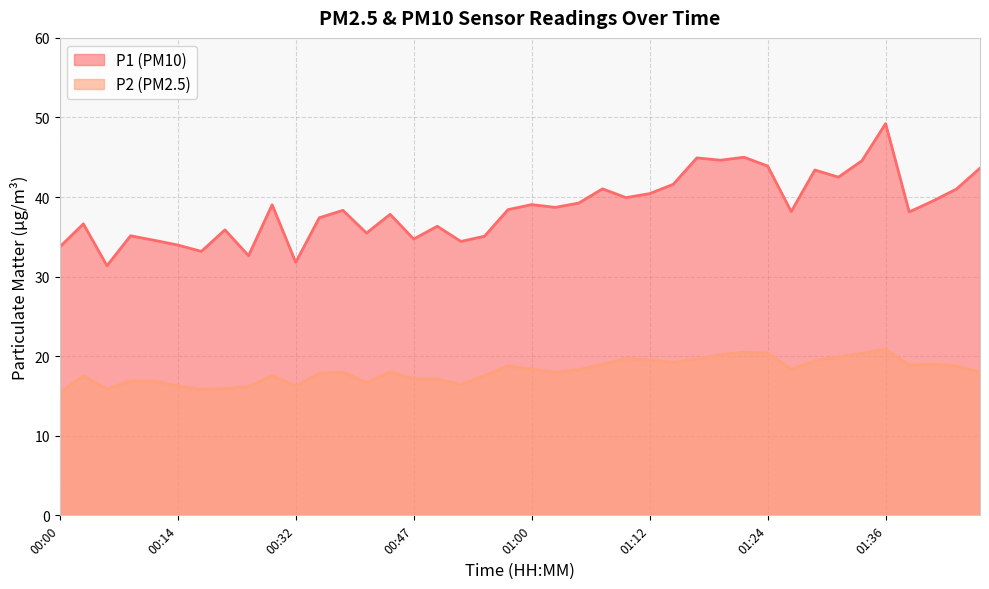

At which category is the sum across all series the highest?

01:36